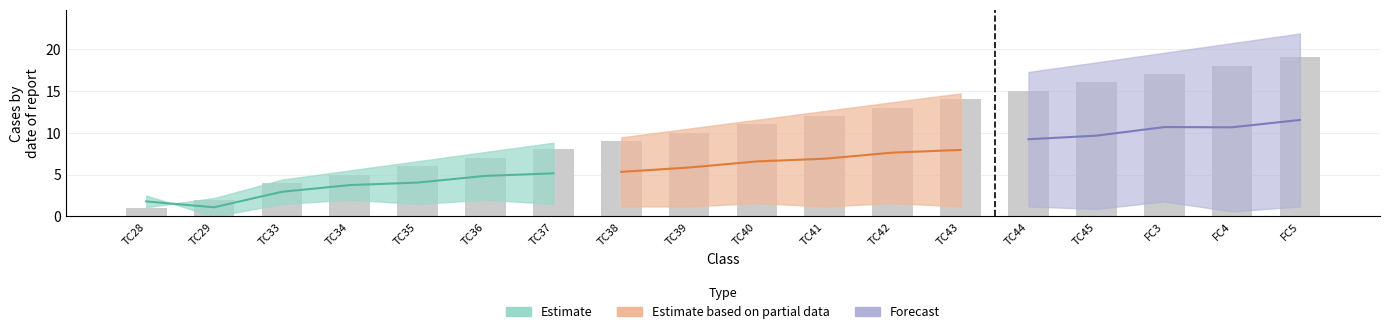

True or false: the data shows 5 at TC38.

False